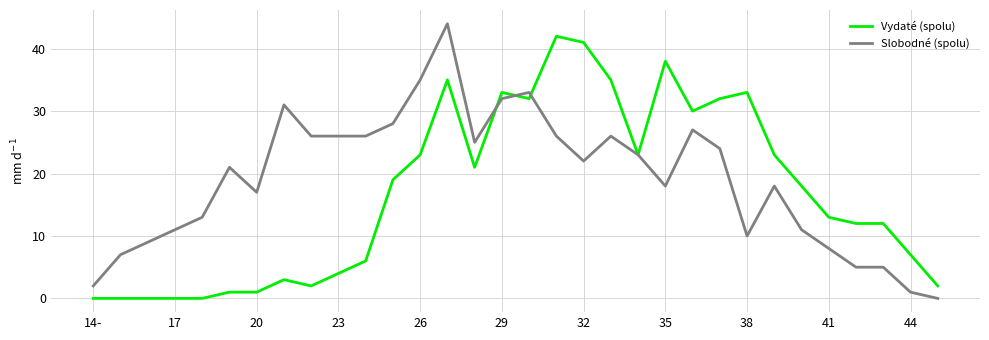

List the series in order of their peak value, lowest first.

Vydaté (spolu), Slobodné (spolu)